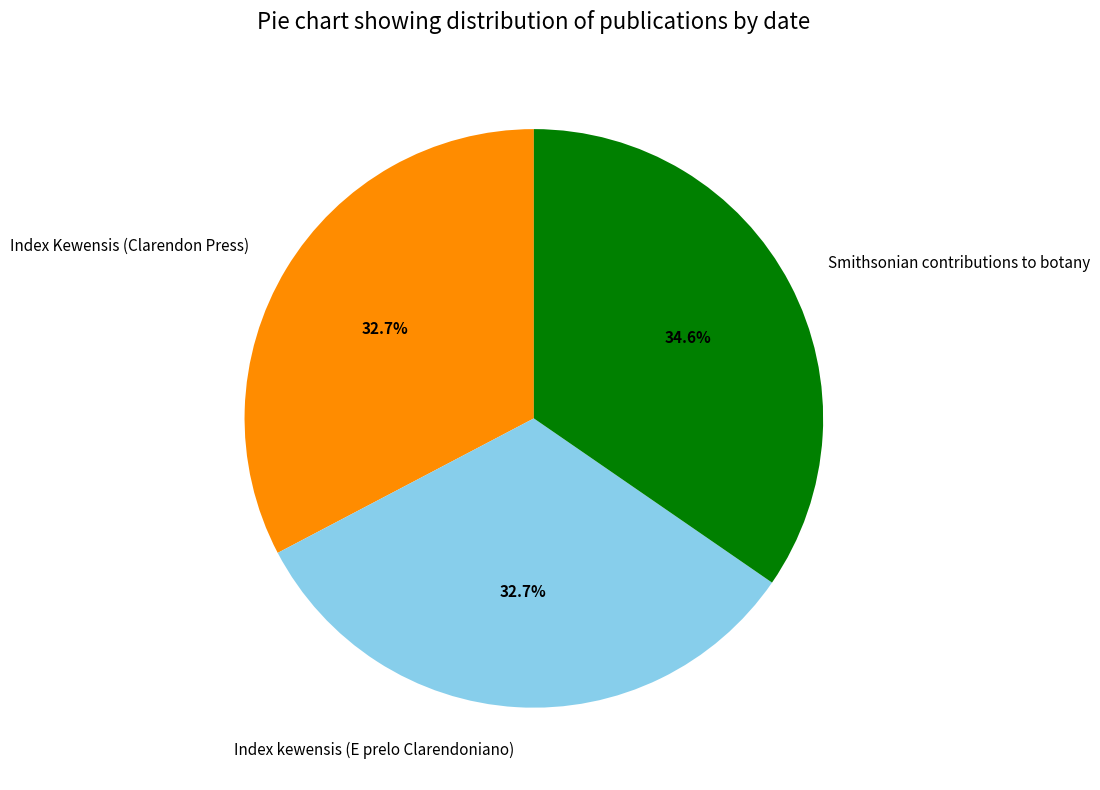

How much of the chart is everything except Index Kewensis (Clarendon Press)?

67.3%